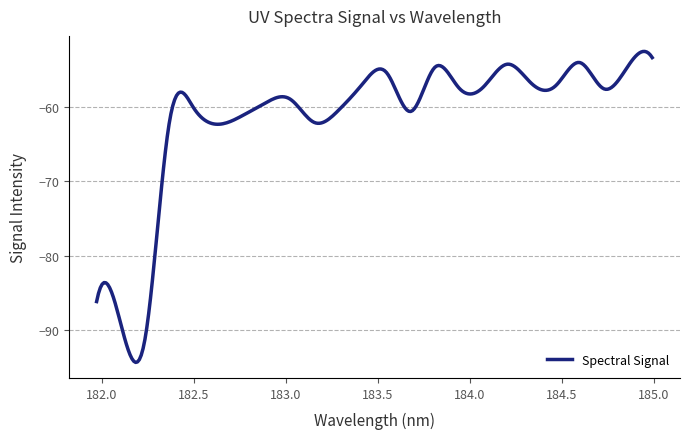

What is the difference between the maximum and minimum values?

41.8